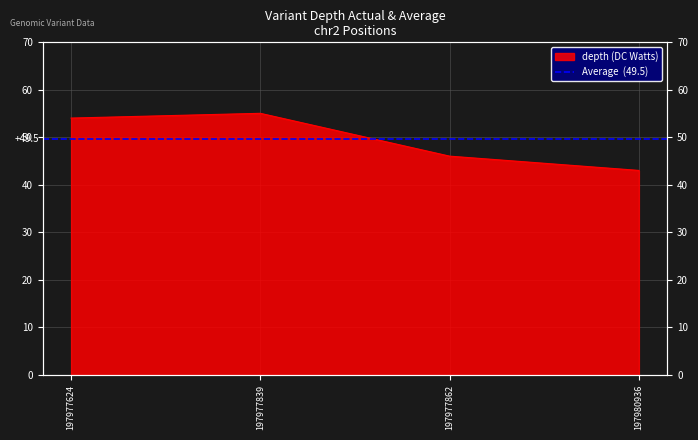

How many data points are above 54?

1